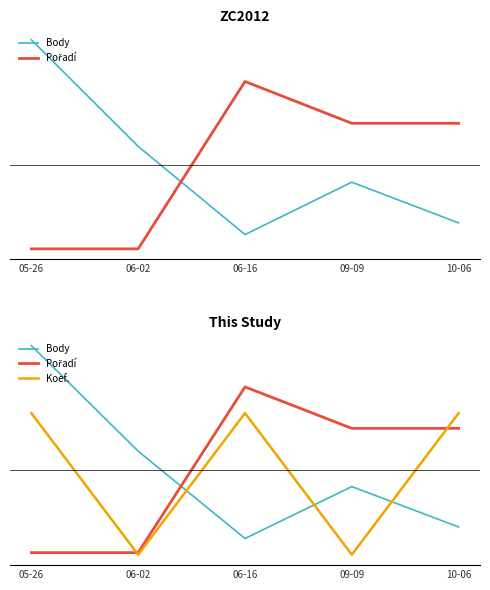

What is the difference between the second highest and minimum values in the Pořadí series?

1.8